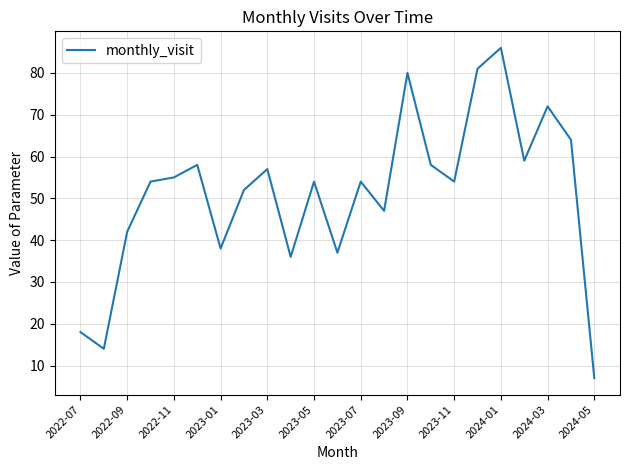

What is the maximum value shown in the chart?

86